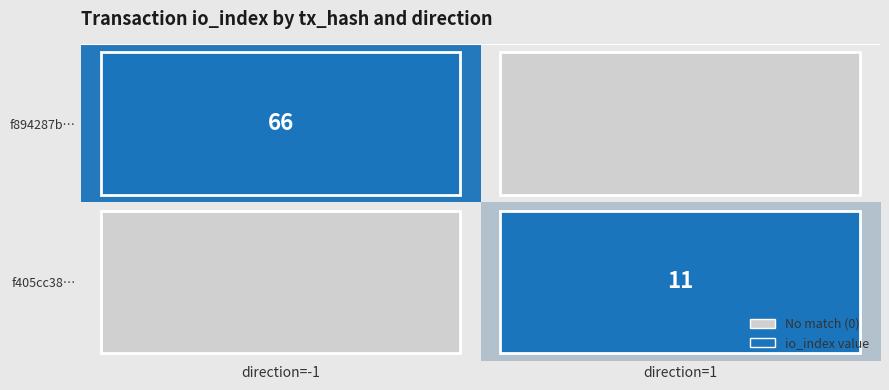

Which category has the highest value in the f405cc38… series?

direction=-1